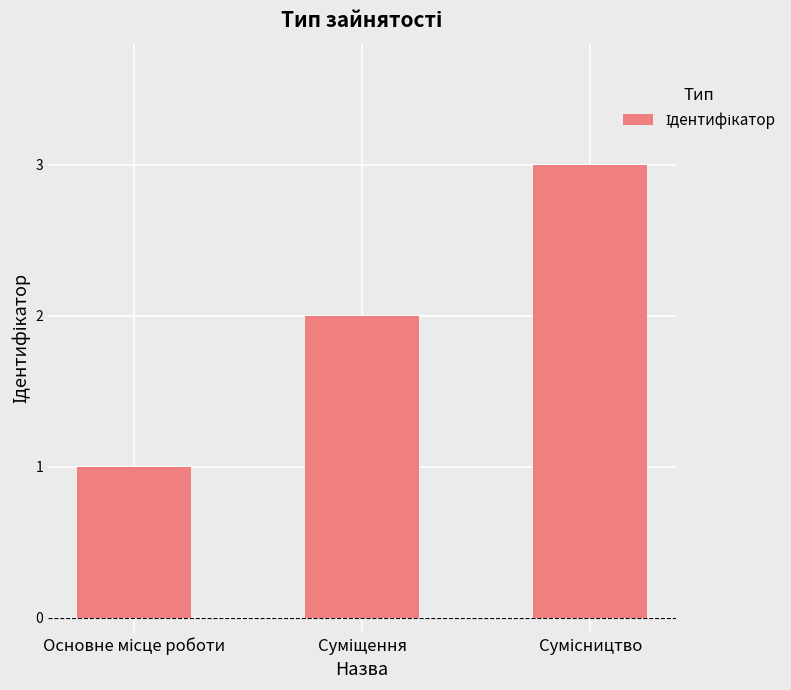

What is the difference between the maximum and minimum values?

2